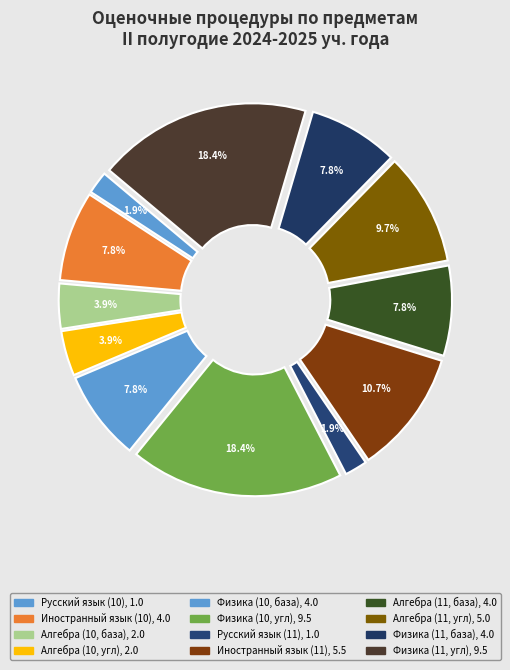

What is the change in value from Алгебра (11, угл) to Физика (11, угл)?

+4.5